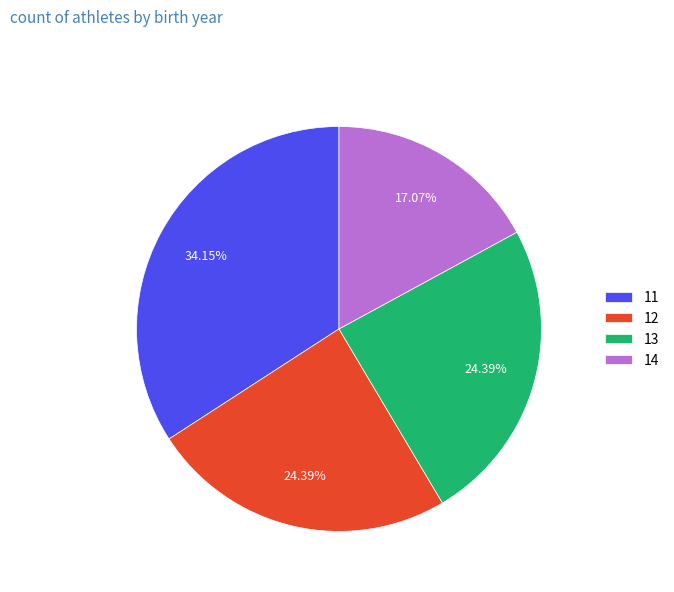

Is there a majority slice in this chart?

No